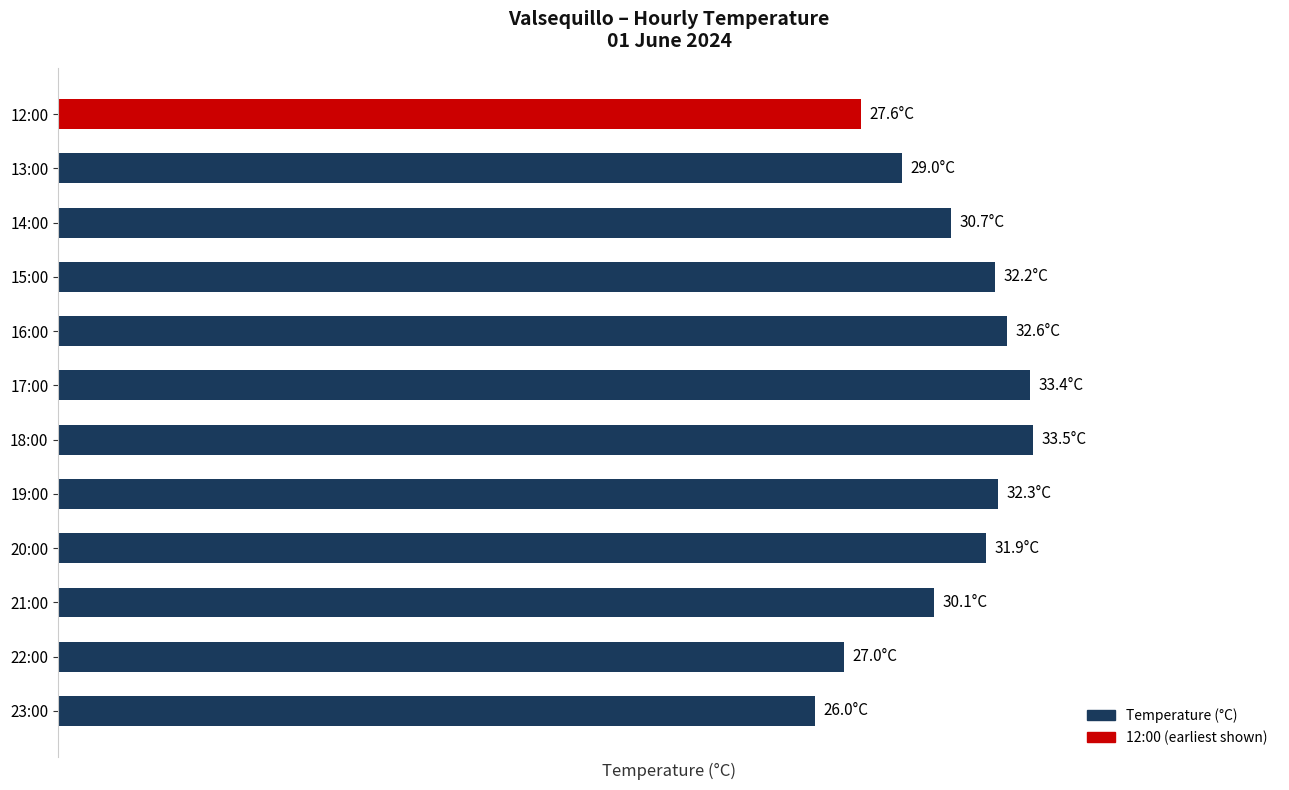

Are the bars horizontal?

Yes